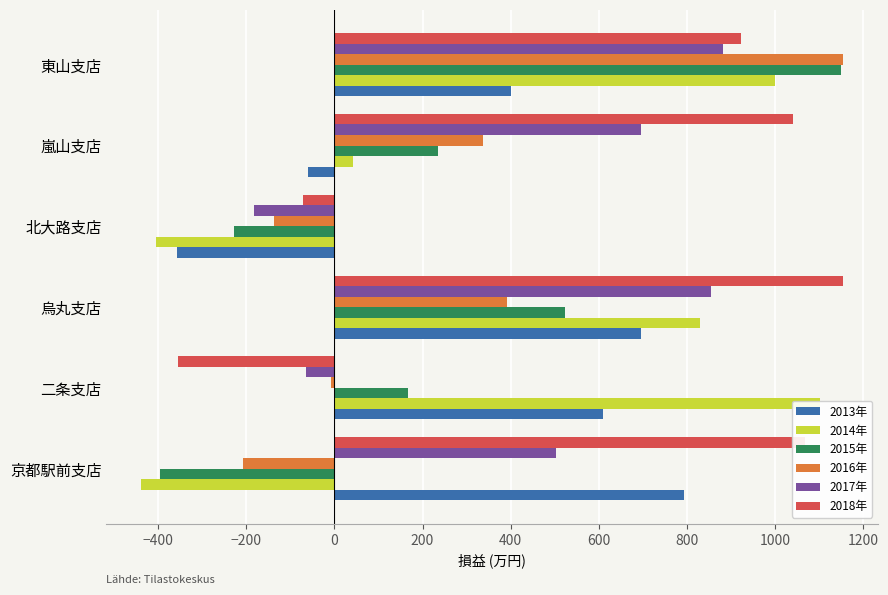

The 2016年 series shows -226 at 北大路支店. True or false?

False